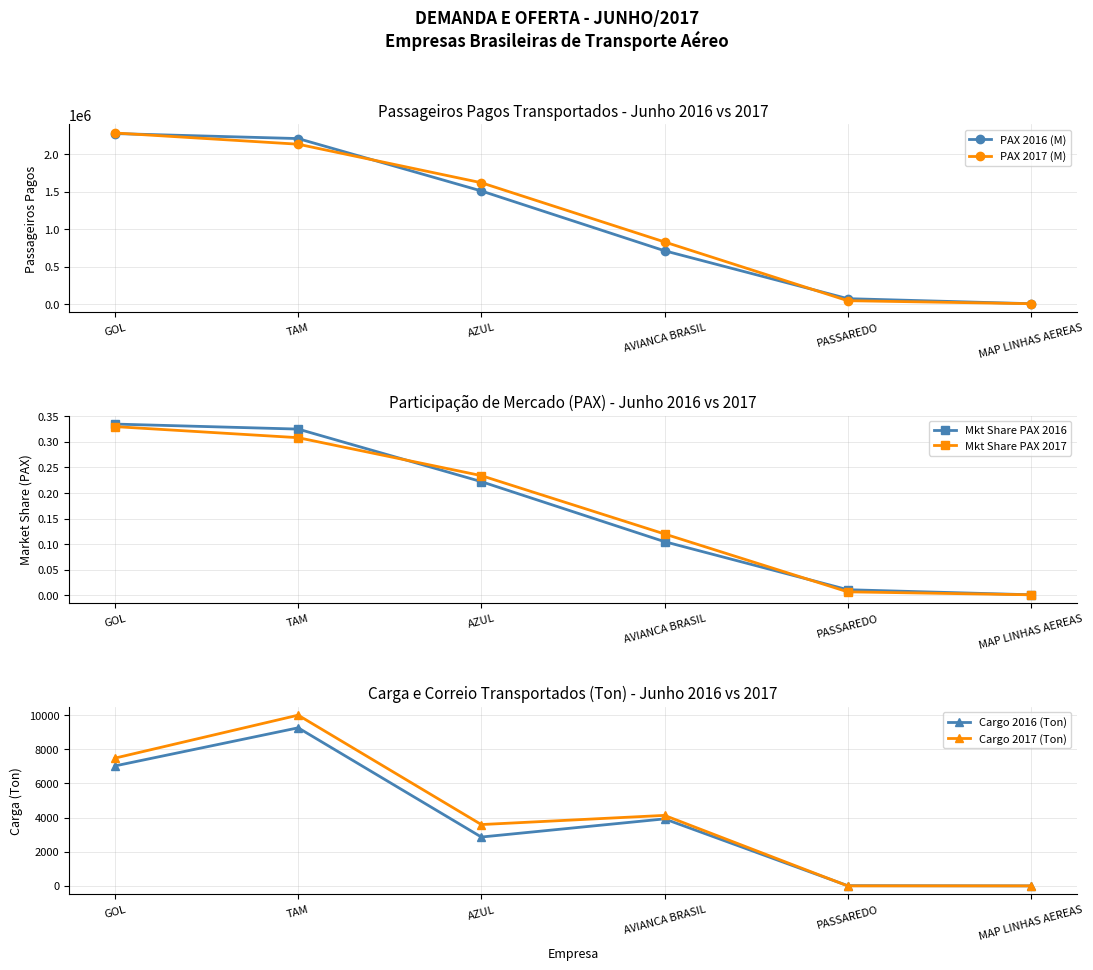

True or false: PAX 2016 (M) has a value of 2204511.0 at TAM.

True